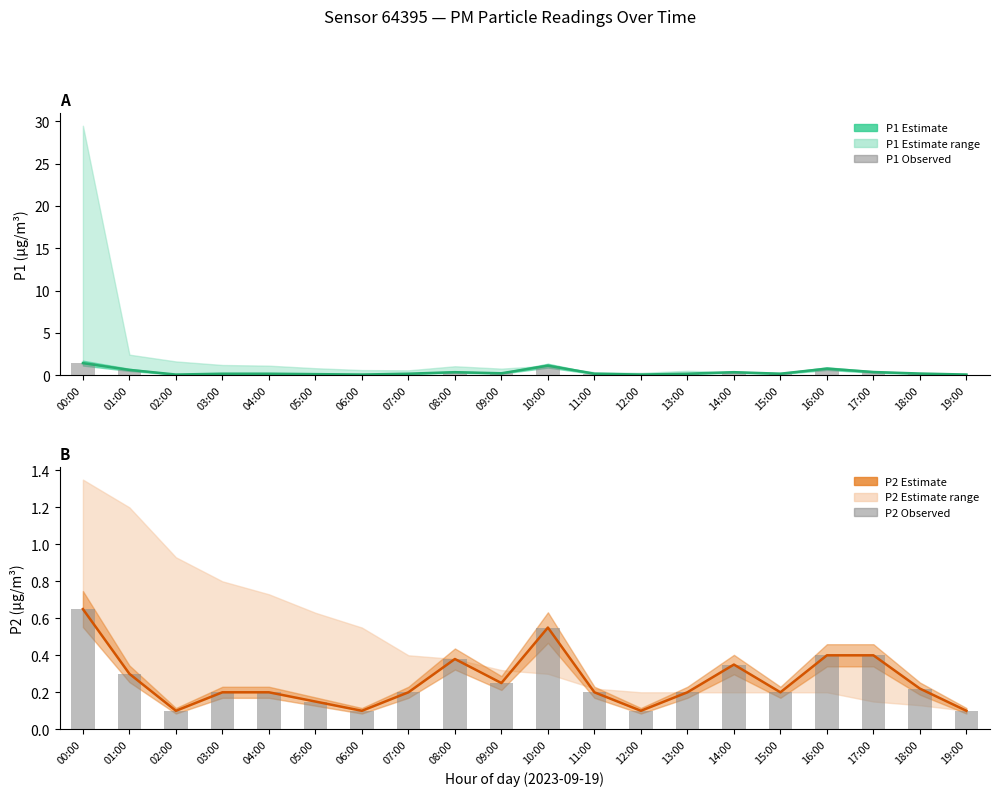

At which category is the sum across all series the highest?

00:00